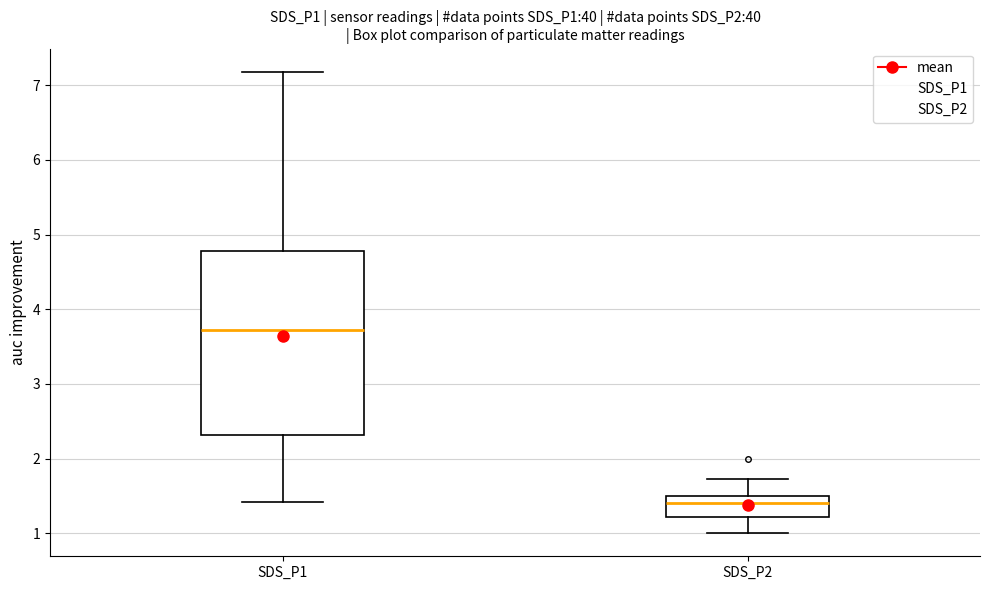

Reading left to right, transcribe this box plot: for each box, give where its median line is, the range the box spans, and where its two whiskers end, as read against the y-axis. The values are not printed on the chart, so give them approximately, as read against the axis.

SDS_P1: median 3.7, box 2.3 to 4.8, whiskers 1.4 to 7.2
SDS_P2: median 1.4, box 1.2 to 1.5, whiskers 1.0 to 1.7